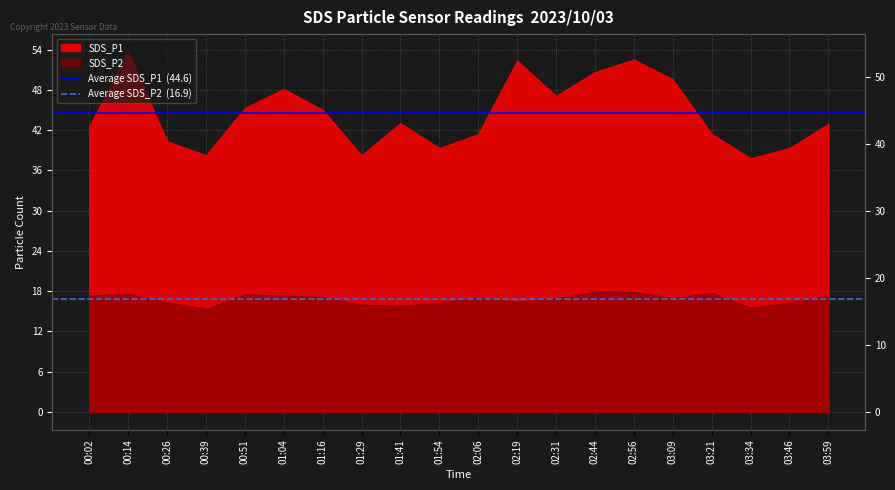

The value of Average SDS_P2  (16.9) at 00:14 is 16.9. True or false?

True